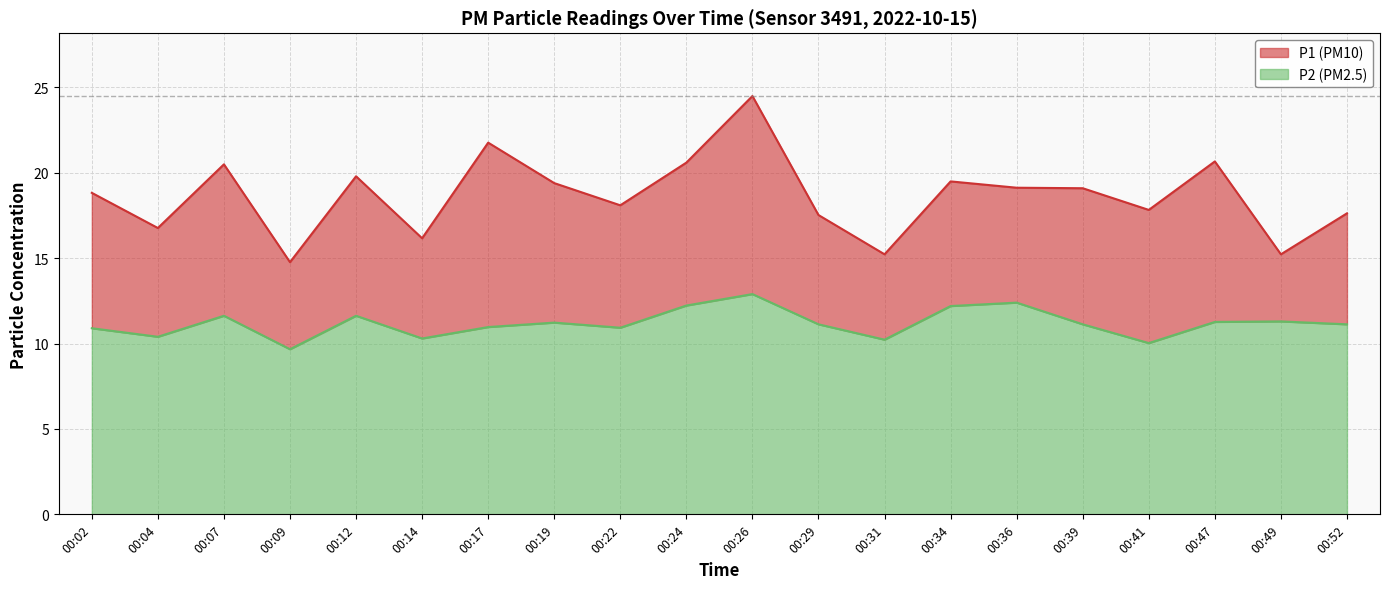

What is the sum of the P1 values at 00:19 and 00:41?

37.2